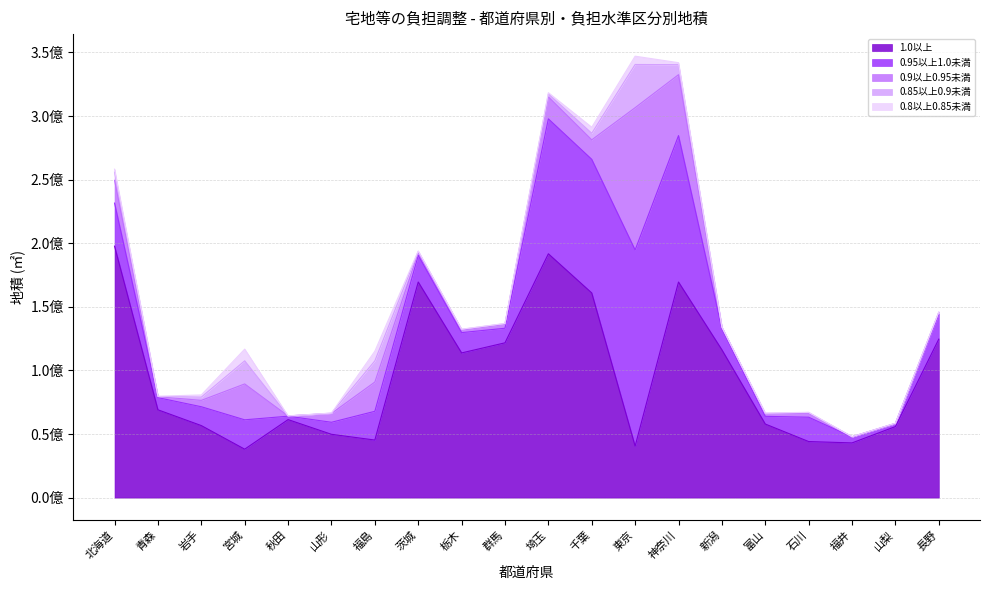

At how many categories does at least one series exceed 66182689?

11